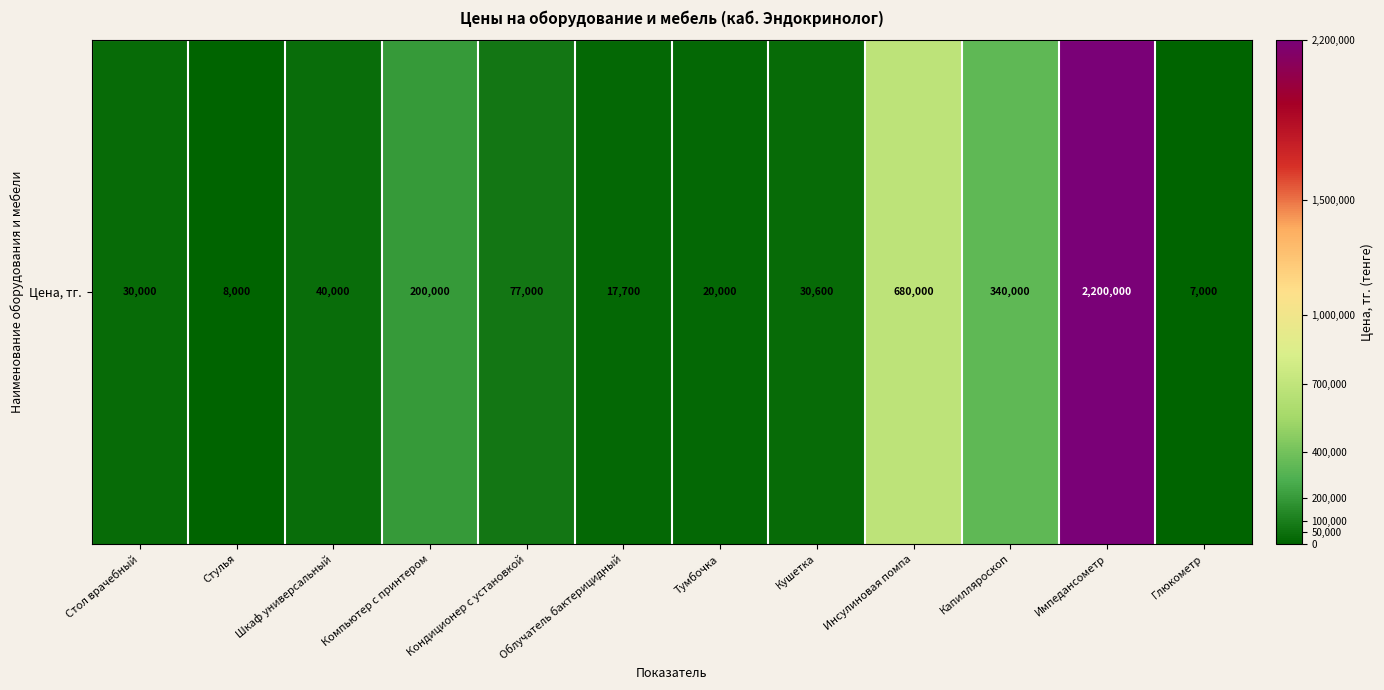

What is the difference between the values at Инсулиновая помпа and Шкаф универсальный?

640000